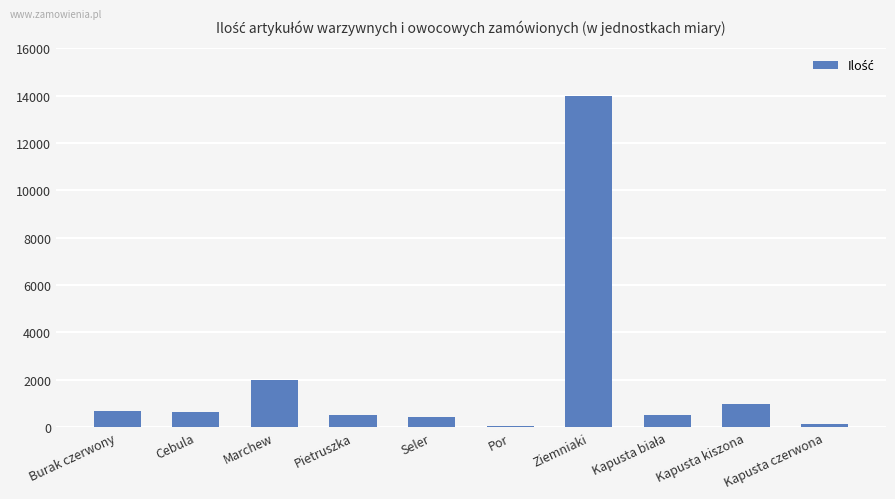

Where does the data first go above 630?

Burak czerwony